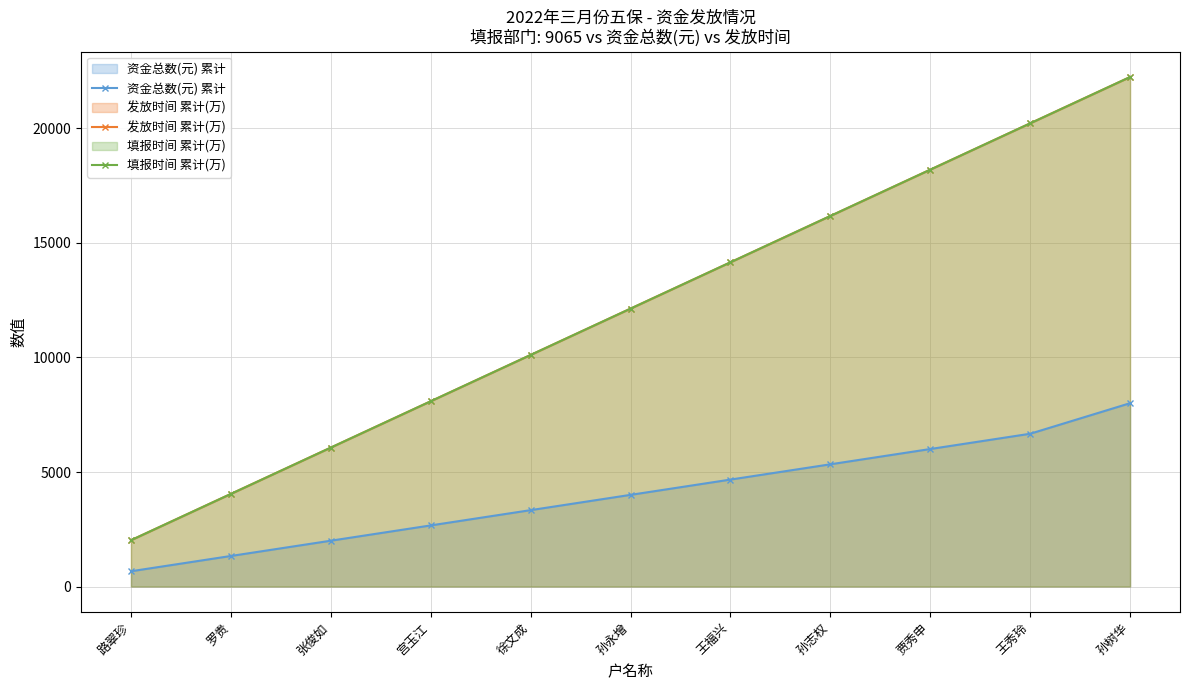

How many lines are shown in the chart?

3